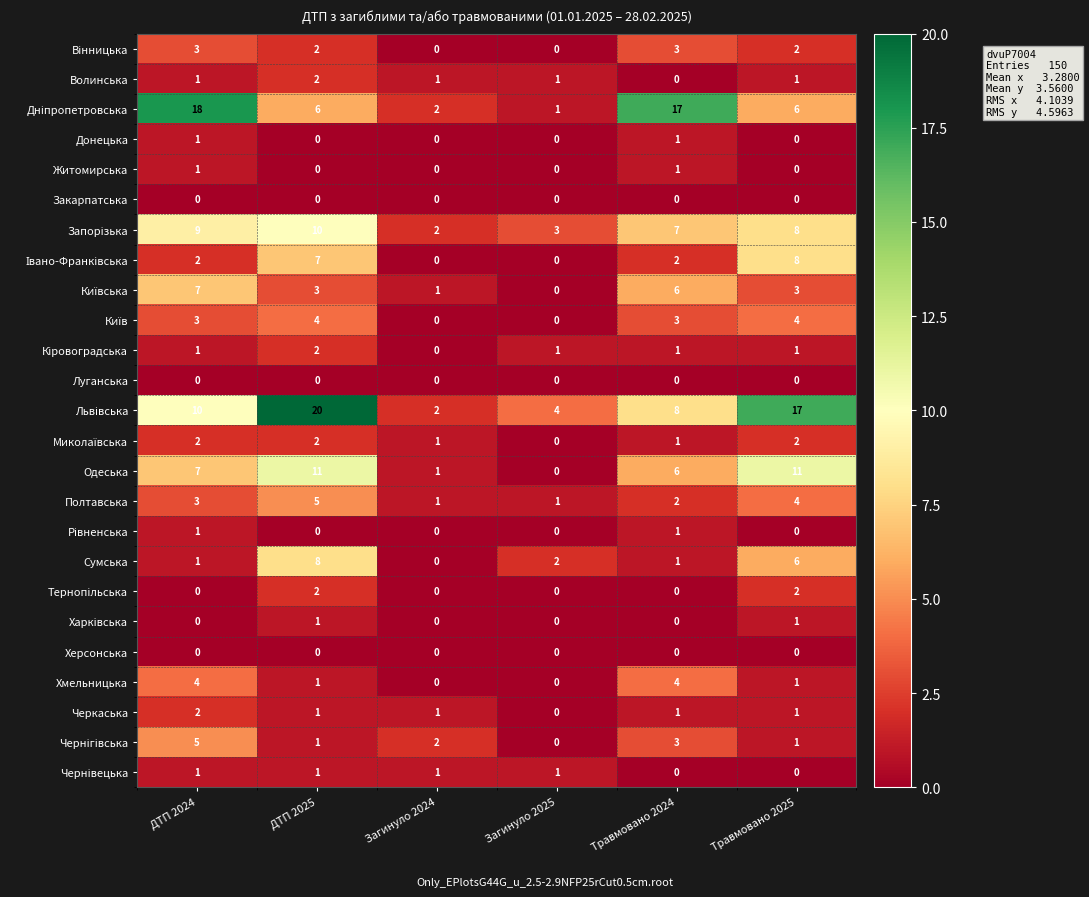

What is the spread (max minus min) of values at ДТП 2024?

18